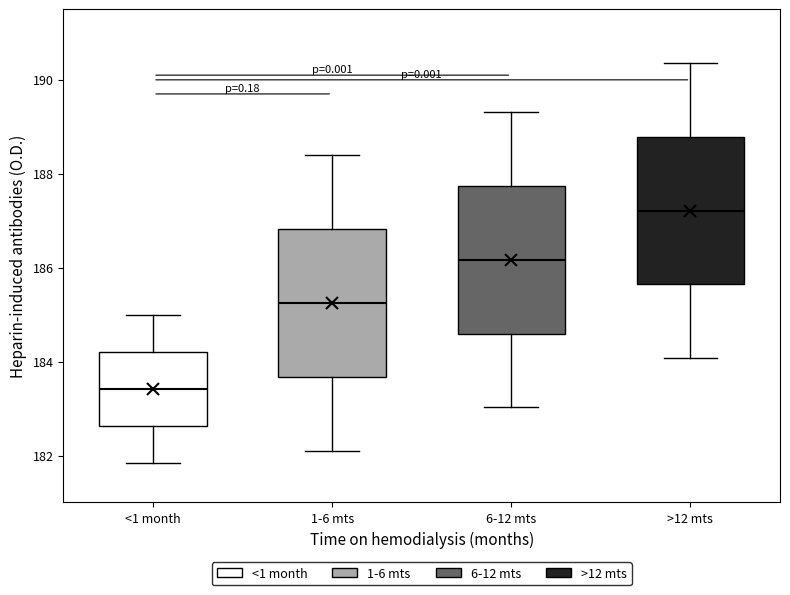

Where is the upper edge of the box for >12 mts on the y-axis? The values are not printed on the chart, so give them approximately, as read against the axis.

188.8